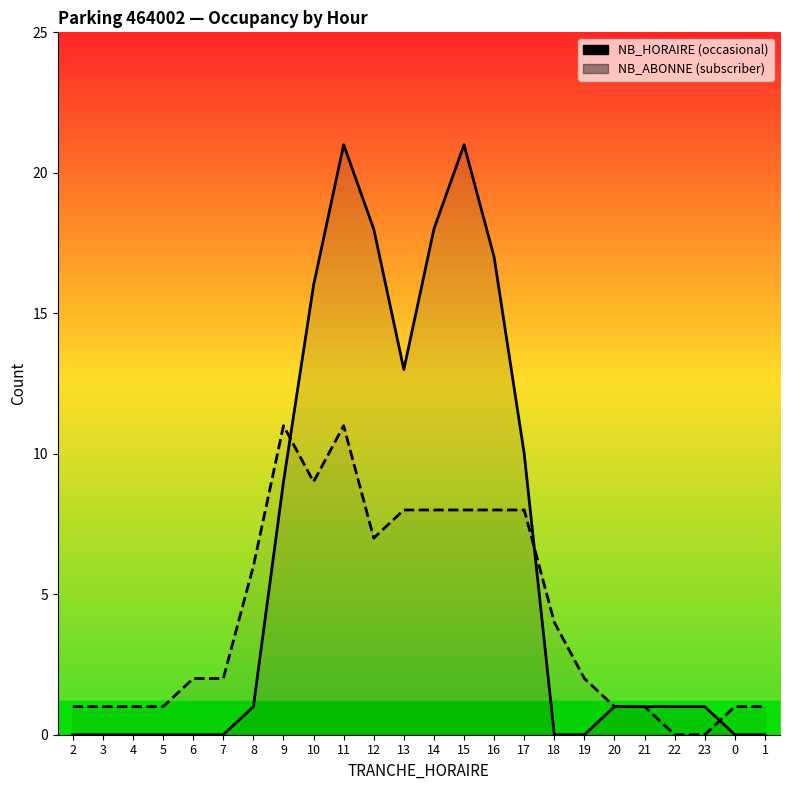

True or false: NB_HORAIRE and NB_ABONNE cross at least once.

True